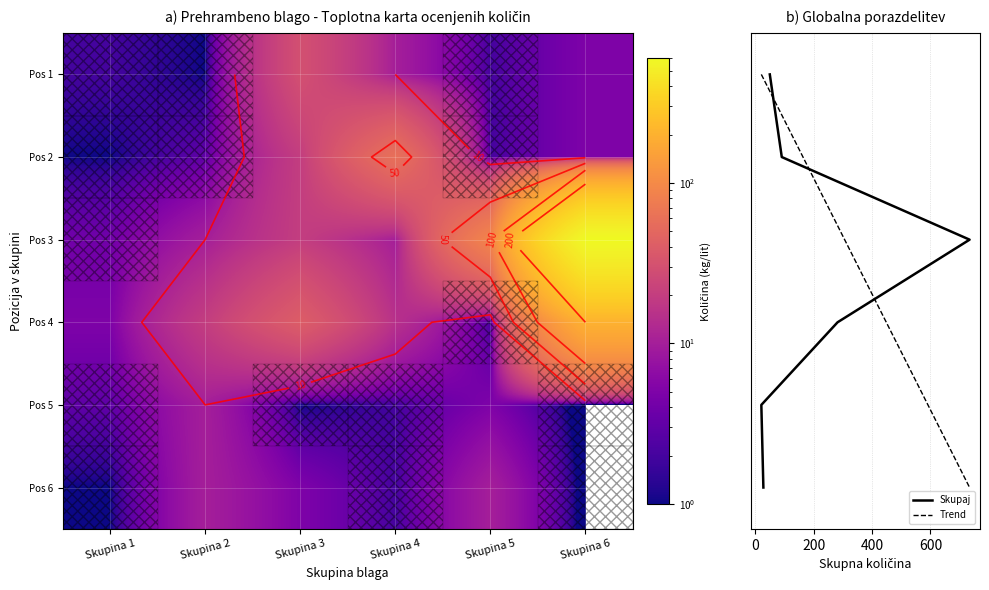

True or false: Pos 2 has a value of 5 at Skupina 2.

False